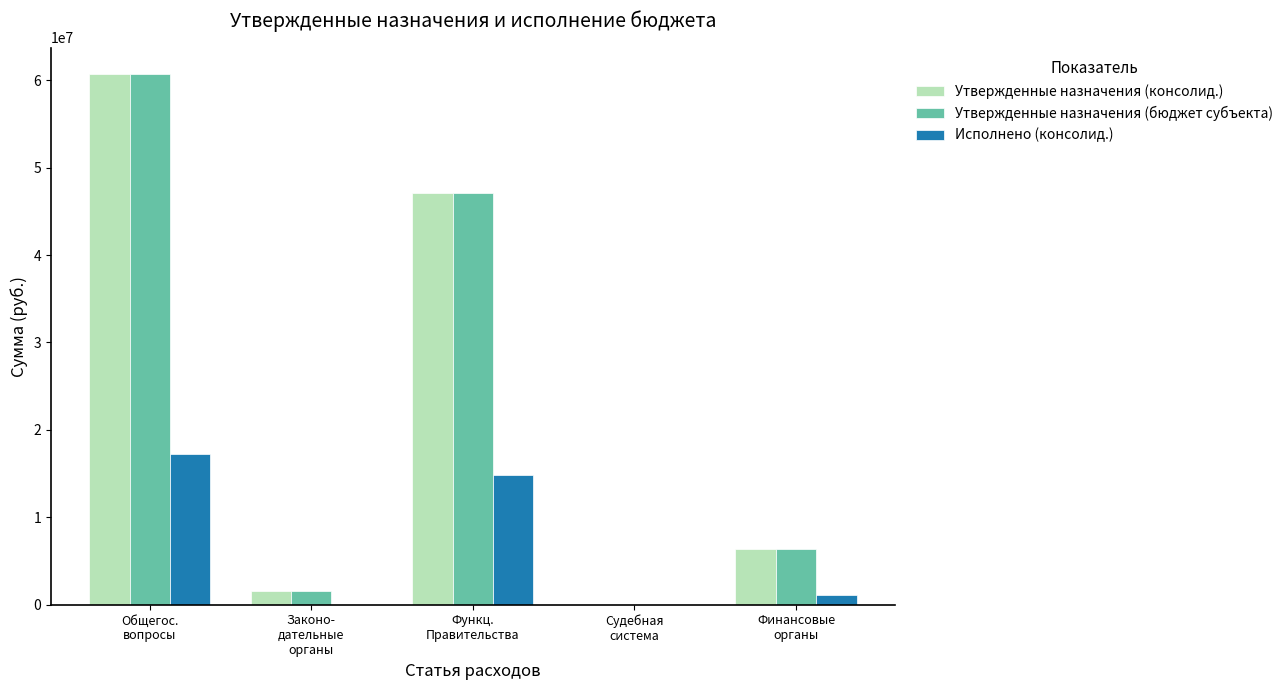

What is the sum of all Утвержденные назначения (бюджет субъекта) values?

115751972.3